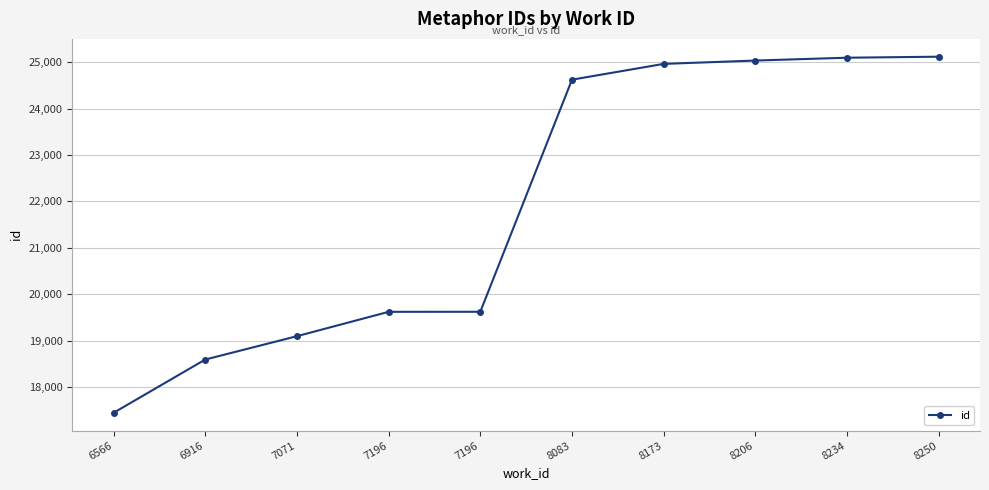

What is the value of the 3rd point from the left?

19096